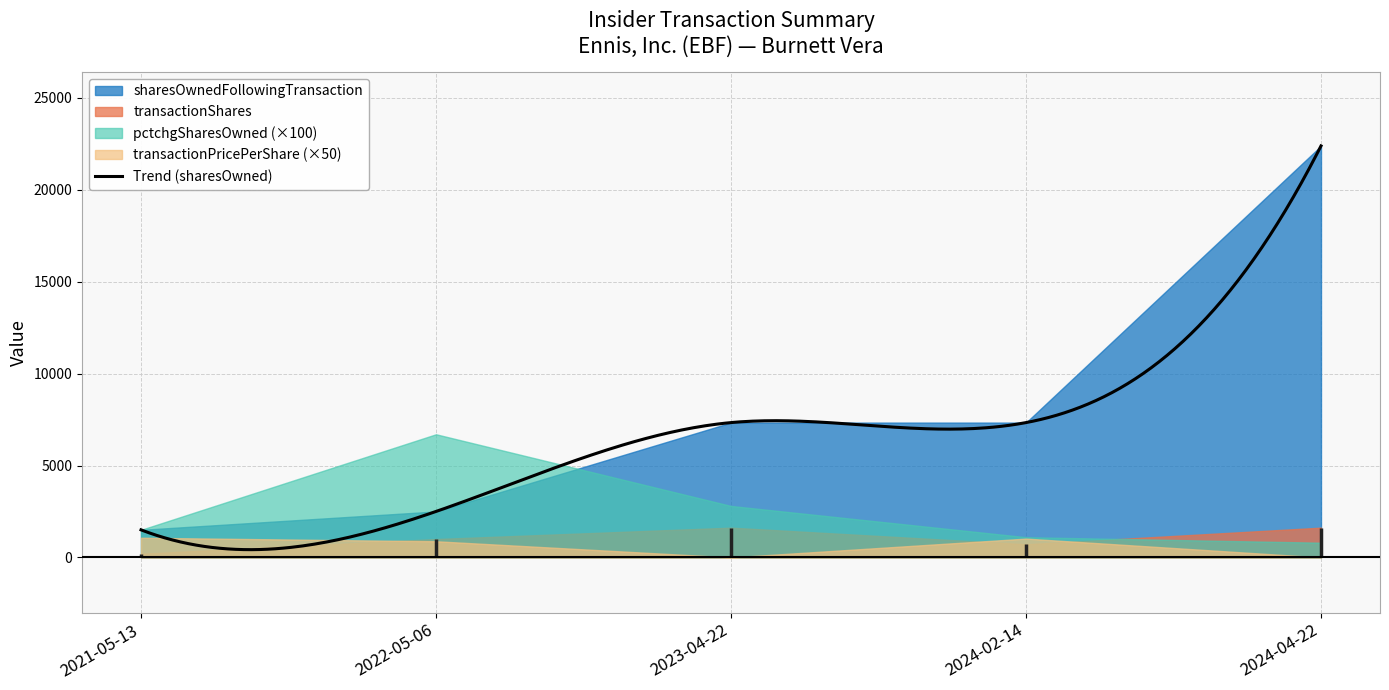

True or false: sharesOwnedFollowingTransaction has more than 1 points higher than both neighbors.

False